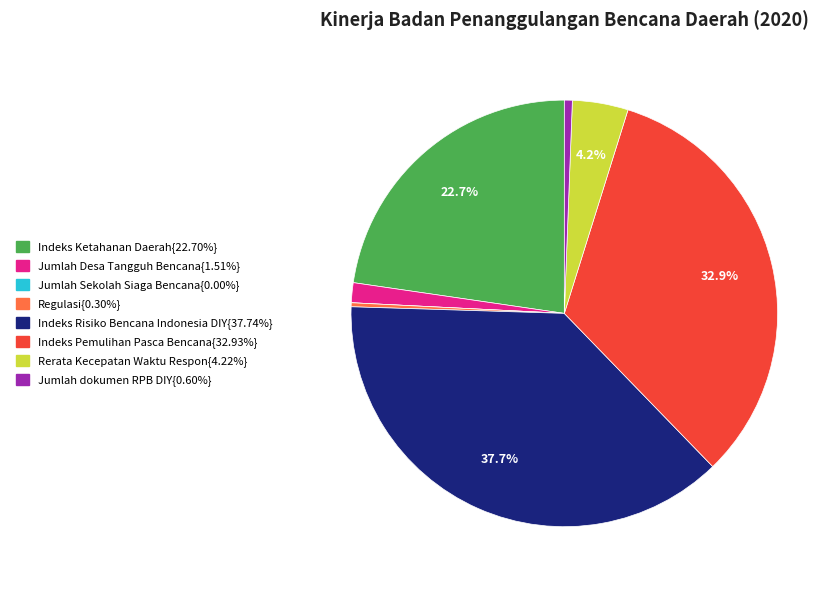

Does any single category account for the majority?

No